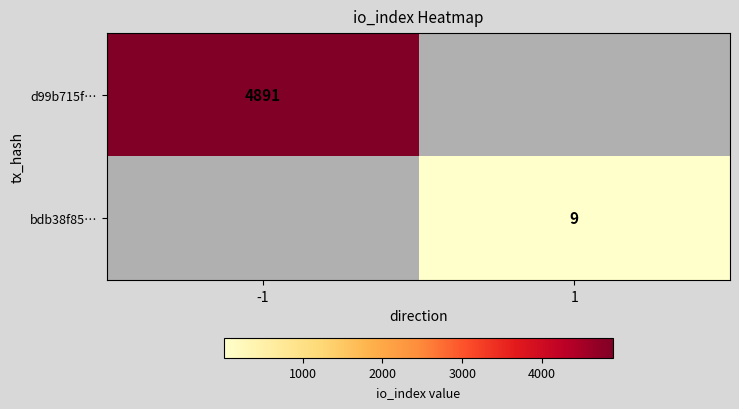

The bdb38f85… series shows 3 at 1. True or false?

False